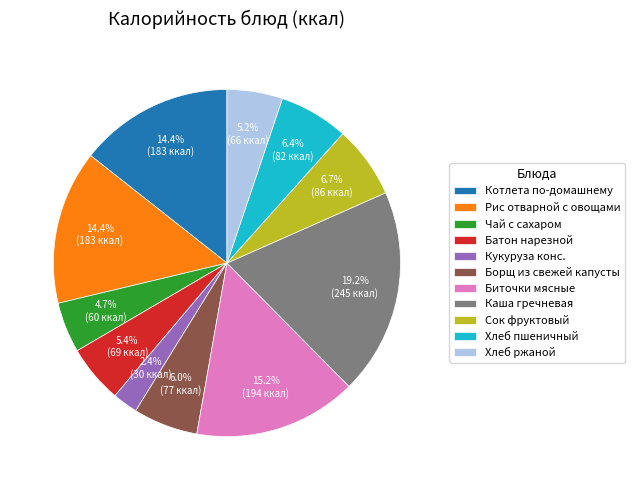

Which slice is the largest?

Каша гречневая